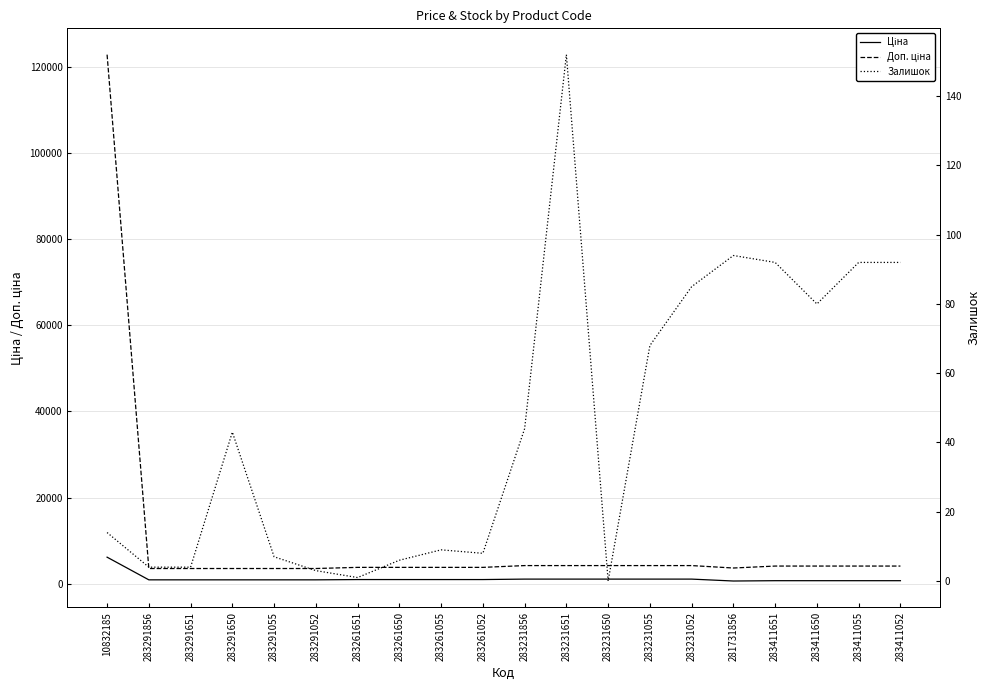

The value of Доп. ціна at 10832185 is 35061.3. True or false?

False